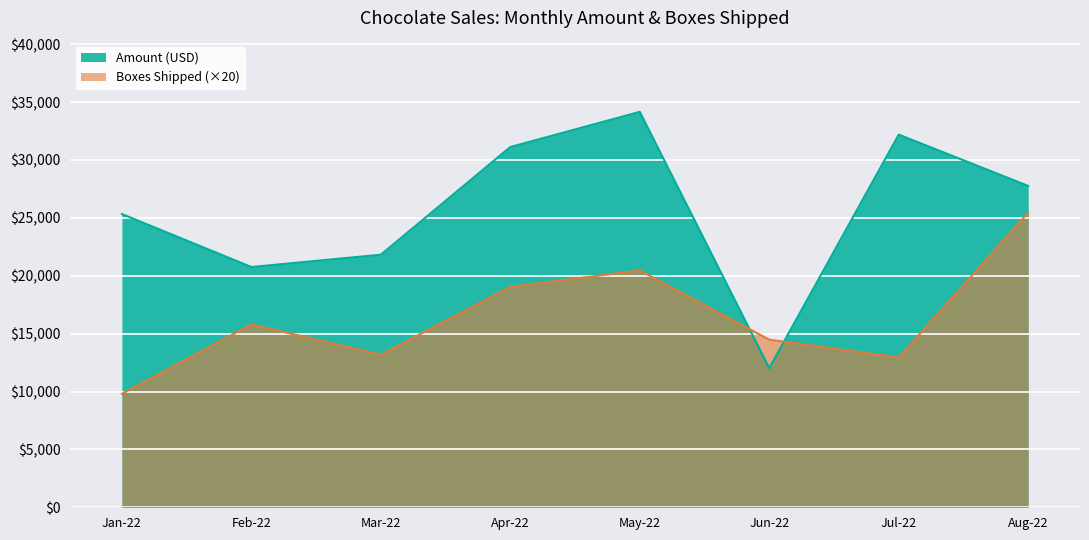

What is the difference between the second highest and minimum values in the Amount (USD) series?

20174